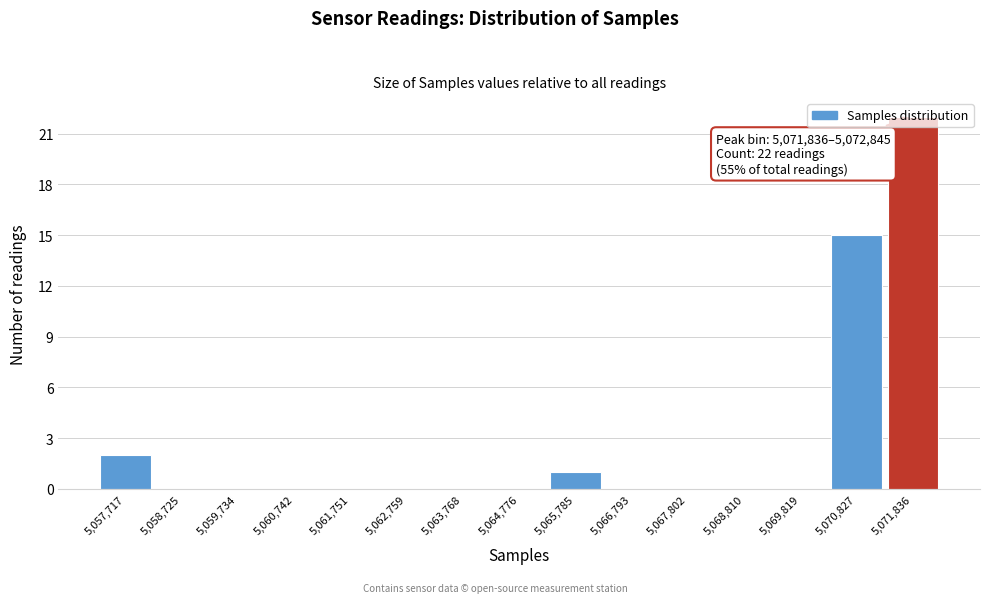

What is the sum of all values?

40